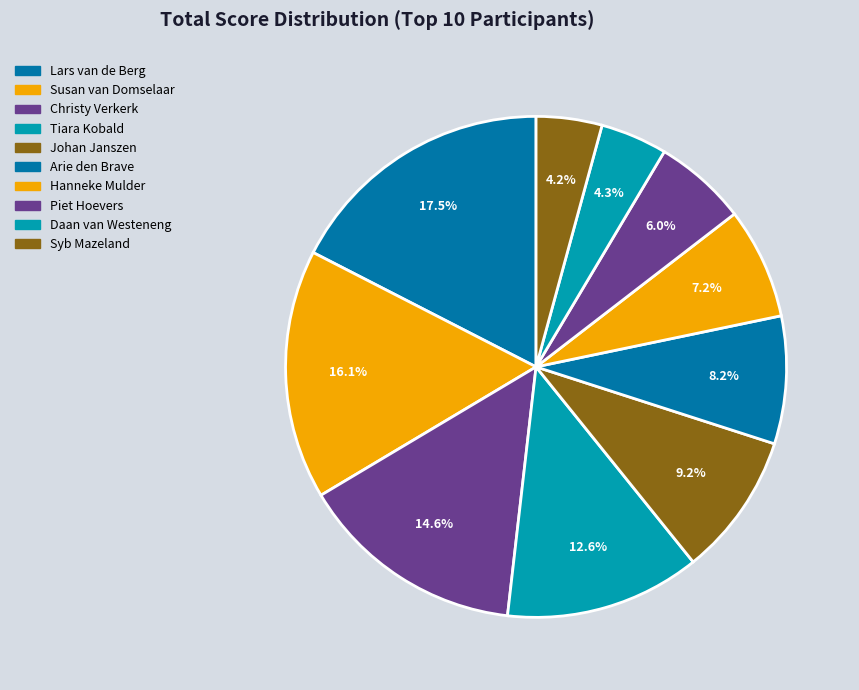

To the nearest percent, what is the difference between the Tiara Kobald and Christy Verkerk slice percentages?

2%